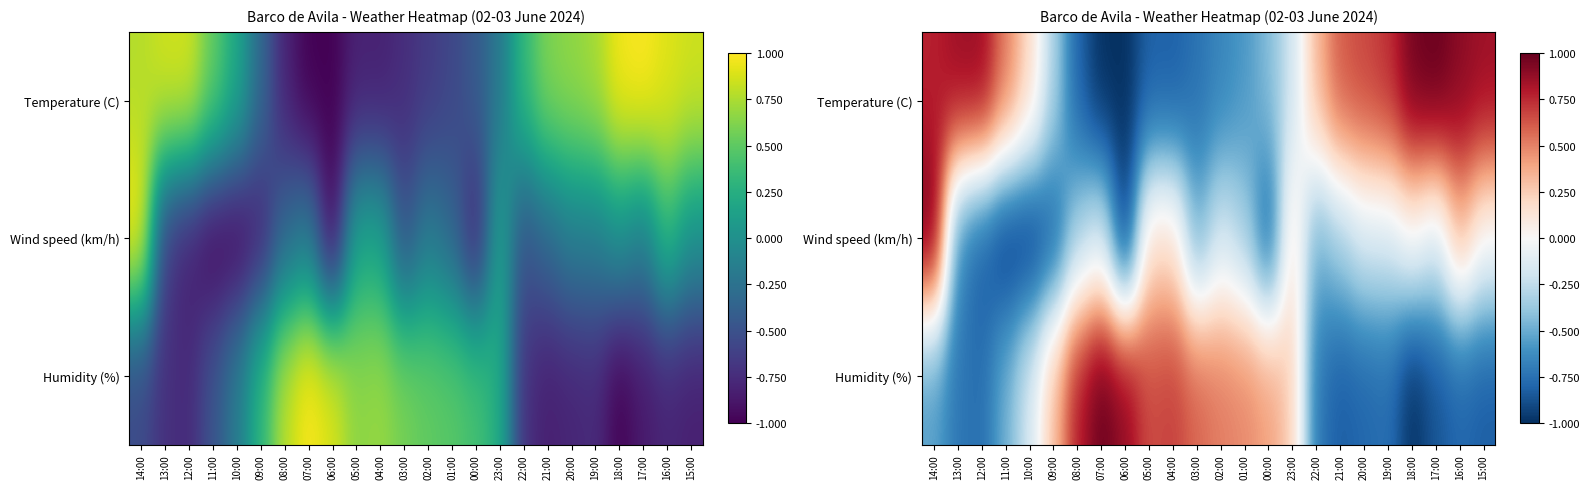

Which series changed the most between 04:00 and 16:00?

Temperature (C)